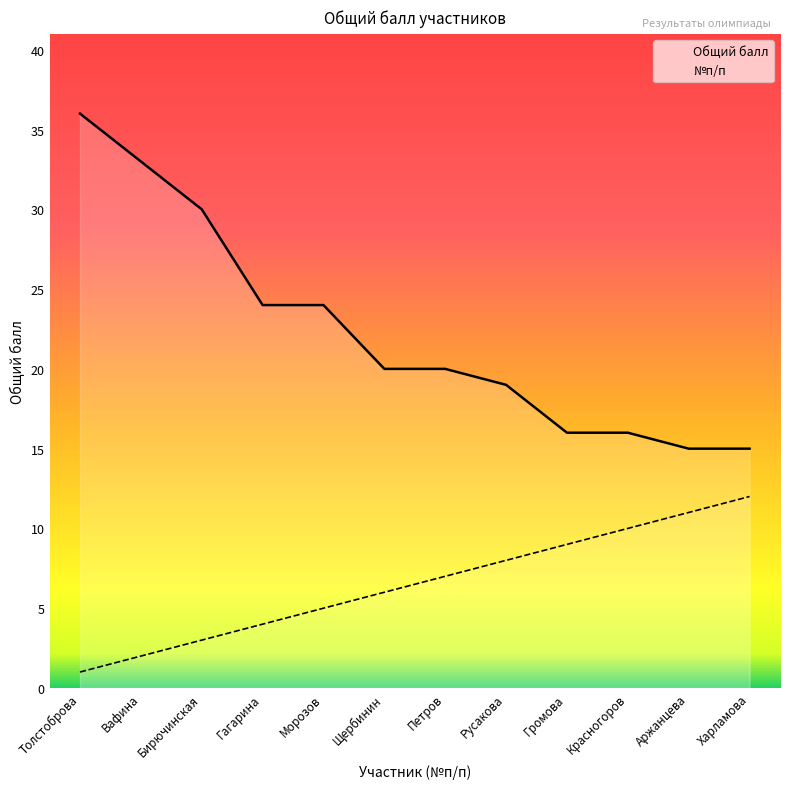

List the labels in order of №п/п value, smallest first.

Толстоброва, Вафина, Бирючинская, Гагарина, Морозов, Щербинин, Петров, Русакова, Громова, Красногоров, Аржанцева, Харламова